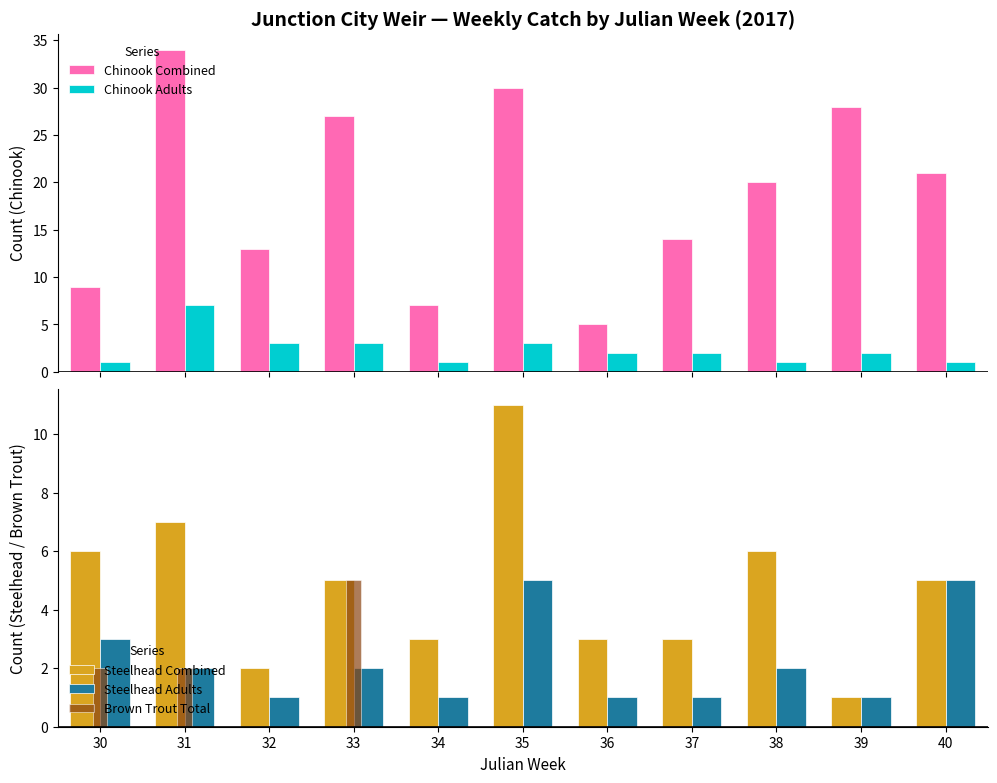

Between 40 and 34, which is larger?

40